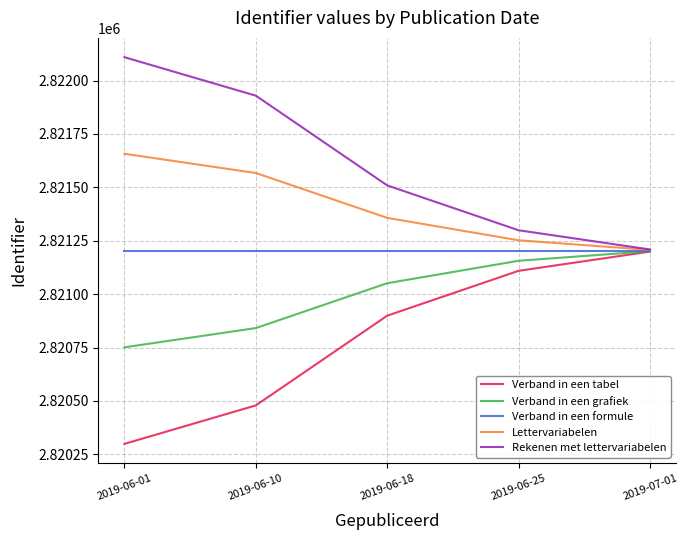

Does the chart display data point markers on the line(s)?

No